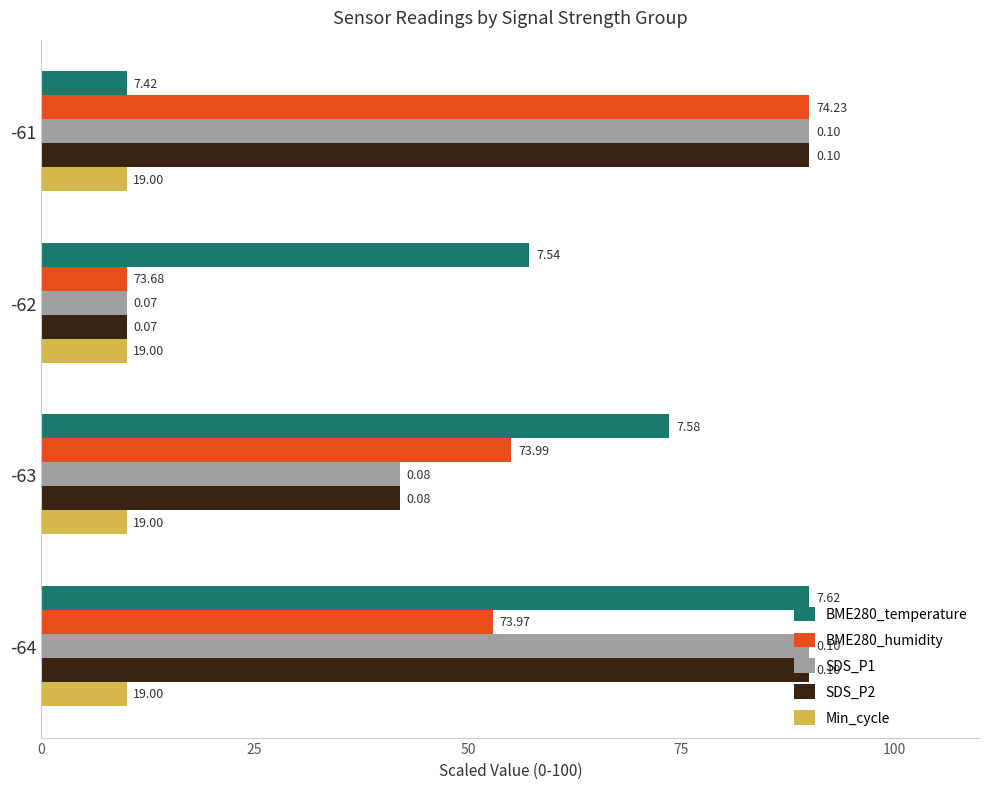

What are all the series names shown in the legend?

BME280_temperature, BME280_humidity, SDS_P1, SDS_P2, Min_cycle